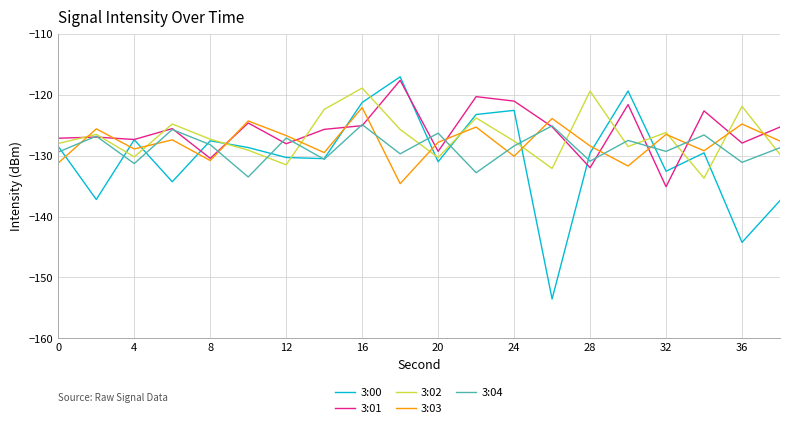

Which series has the largest total across all categories?

3:01